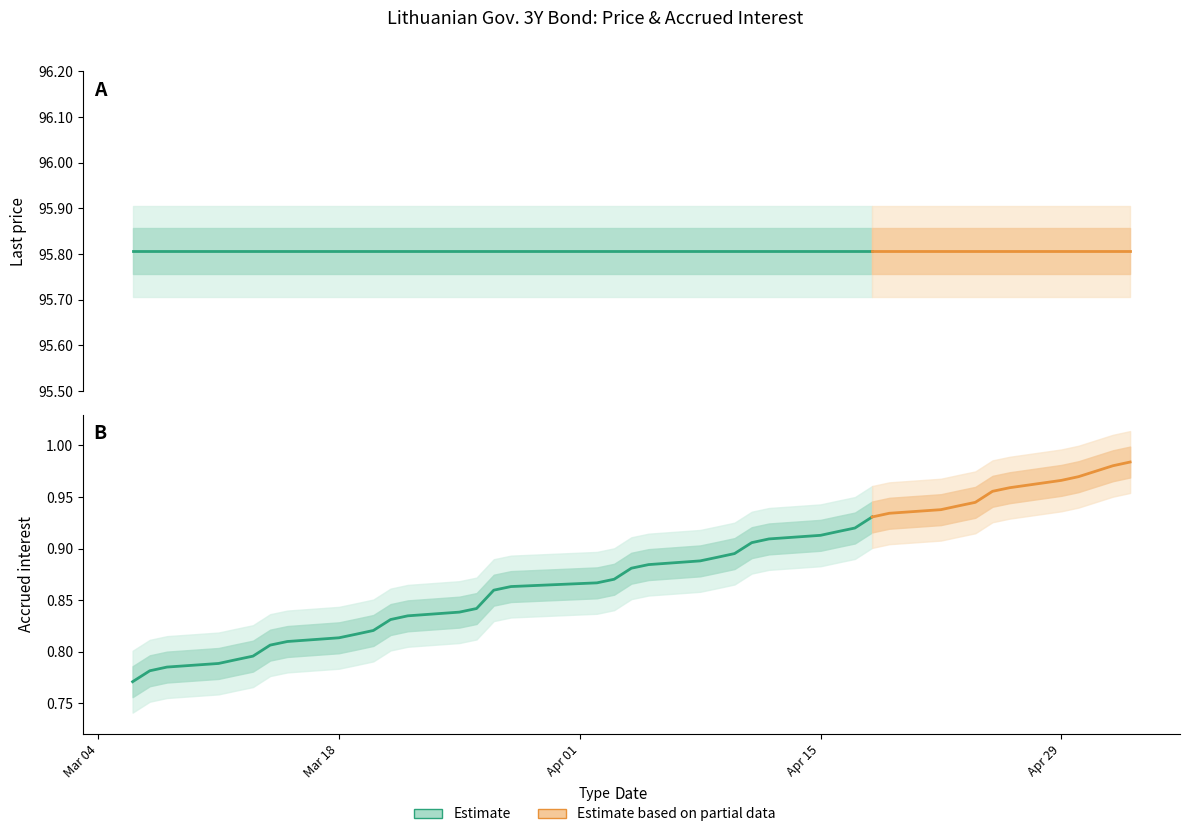

Is this an area chart (filled region under the line)?

No